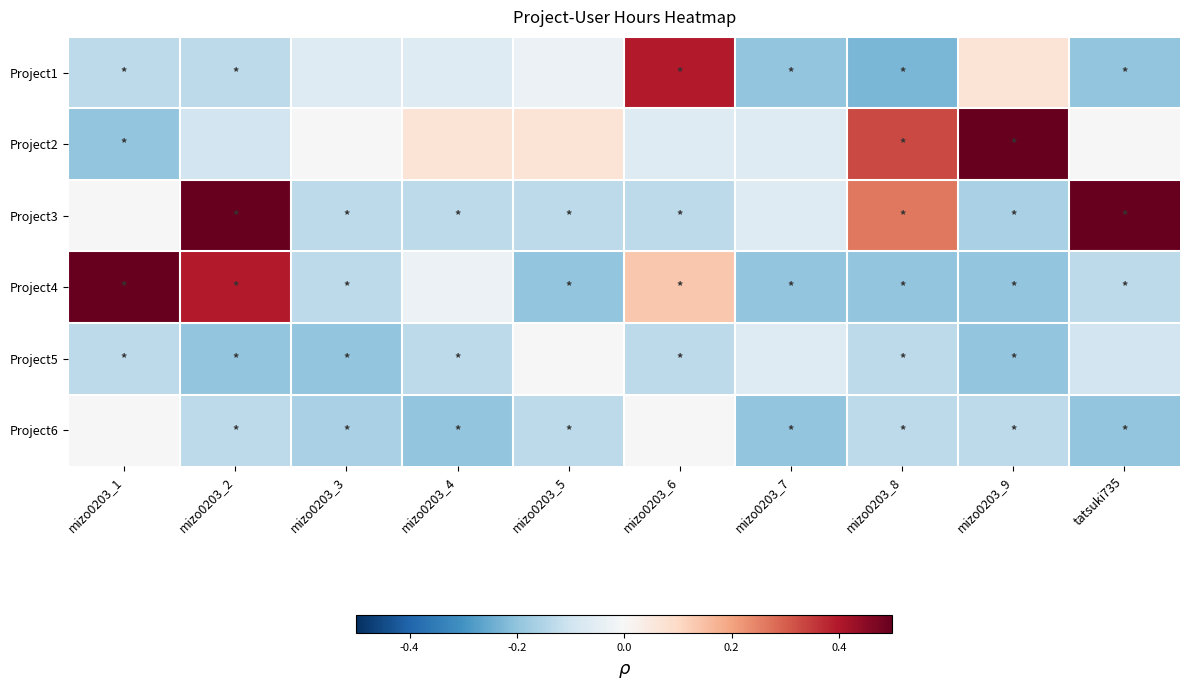

Reading left to right, what are all the values shown in this chart?

Project1: mizo0203_1=-0.1	mizo0203_2=-0.1	mizo0203_3=-0.1	mizo0203_4=-0.1	mizo0203_5=-0.0	mizo0203_6=0.4	mizo0203_7=-0.2	mizo0203_8=-0.2	mizo0203_9=0.1	tatsuki735=-0.2
Project2: mizo0203_1=-0.2	mizo0203_2=-0.1	mizo0203_3=0.0	mizo0203_4=0.1	mizo0203_5=0.1	mizo0203_6=-0.1	mizo0203_7=-0.1	mizo0203_8=0.3	mizo0203_9=0.5	tatsuki735=0.0
Project3: mizo0203_1=0.0	mizo0203_2=0.5	mizo0203_3=-0.1	mizo0203_4=-0.1	mizo0203_5=-0.1	mizo0203_6=-0.1	mizo0203_7=-0.1	mizo0203_8=0.3	mizo0203_9=-0.2	tatsuki735=1.0
Project4: mizo0203_1=1.0	mizo0203_2=0.4	mizo0203_3=-0.1	mizo0203_4=-0.0	mizo0203_5=-0.2	mizo0203_6=0.1	mizo0203_7=-0.2	mizo0203_8=-0.2	mizo0203_9=-0.2	tatsuki735=-0.1
Project5: mizo0203_1=-0.1	mizo0203_2=-0.2	mizo0203_3=-0.2	mizo0203_4=-0.1	mizo0203_5=0.0	mizo0203_6=-0.1	mizo0203_7=-0.1	mizo0203_8=-0.1	mizo0203_9=-0.2	tatsuki735=-0.1
Project6: mizo0203_1=0.0	mizo0203_2=-0.1	mizo0203_3=-0.2	mizo0203_4=-0.2	mizo0203_5=-0.1	mizo0203_6=0.0	mizo0203_7=-0.2	mizo0203_8=-0.1	mizo0203_9=-0.1	tatsuki735=-0.2